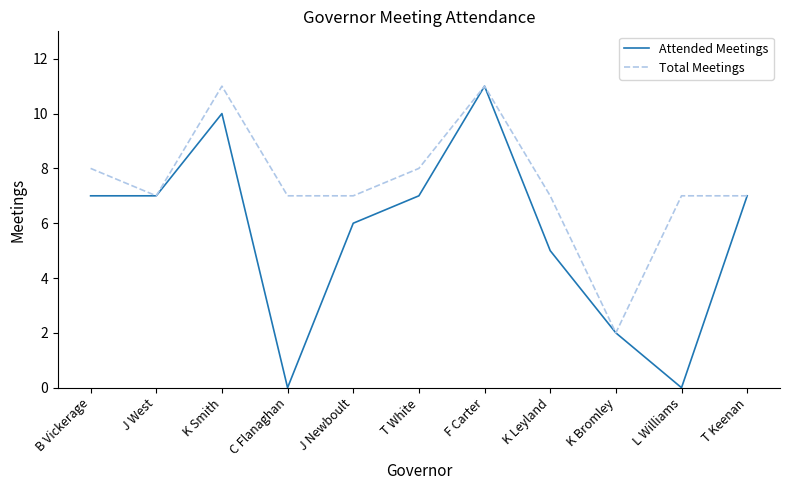

What position from the left is T Keenan?

11